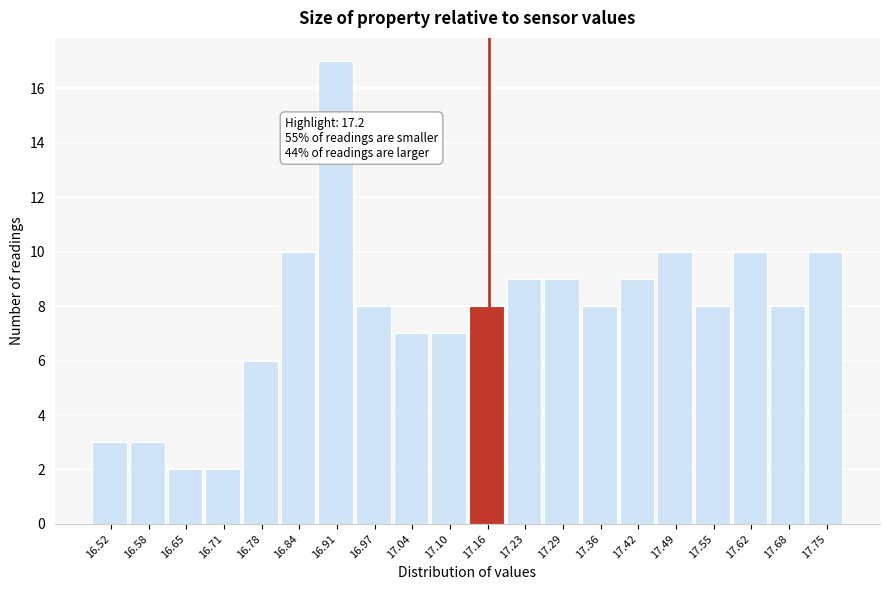

Reading left to right, extract all data points from this chart.

3	3	2	2	6	10	17	8	7	7	8	9	9	8	9	10	8	10	8	10